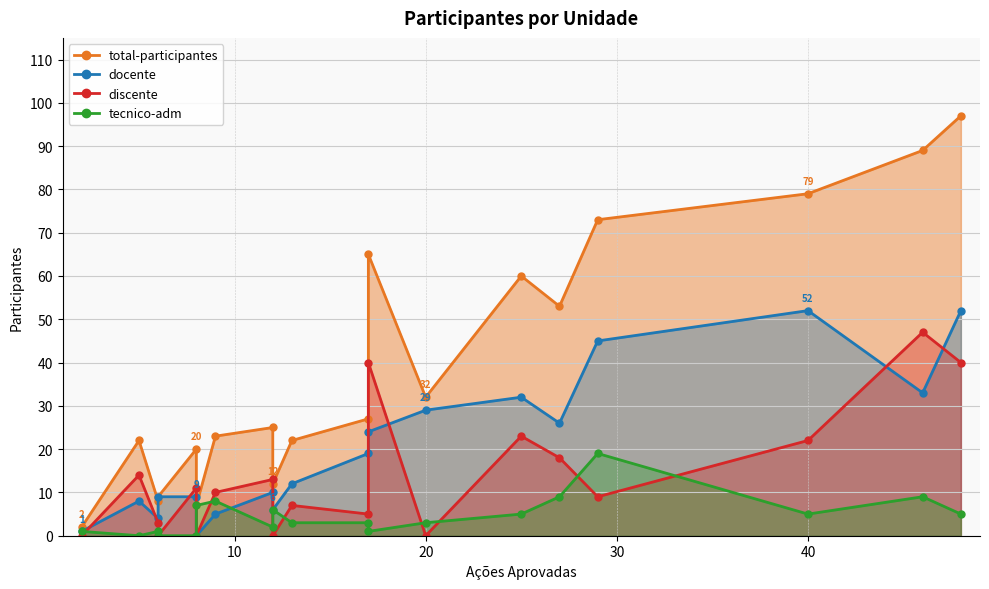

True or false: total-participantes and docente cross at least once.

False